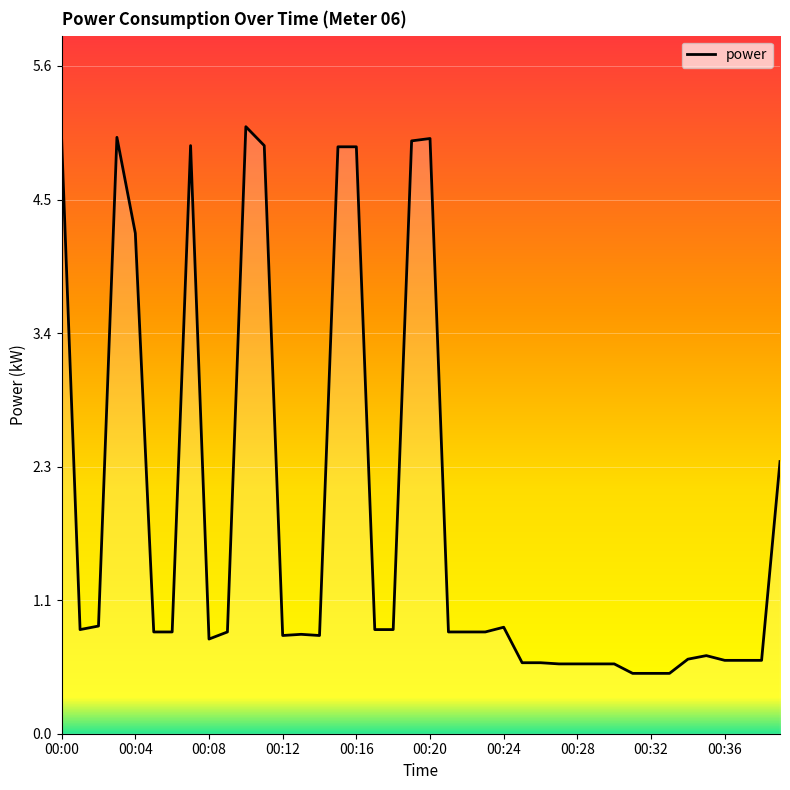

True or false: the data has more than 1 interior local peaks.

True